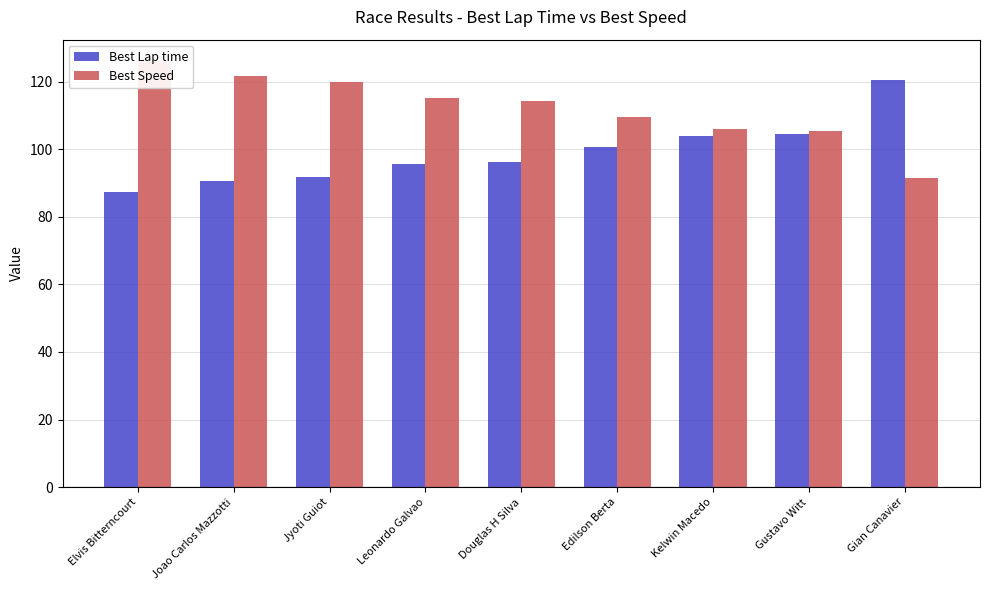

What is the maximum value shown in the chart?

126.1